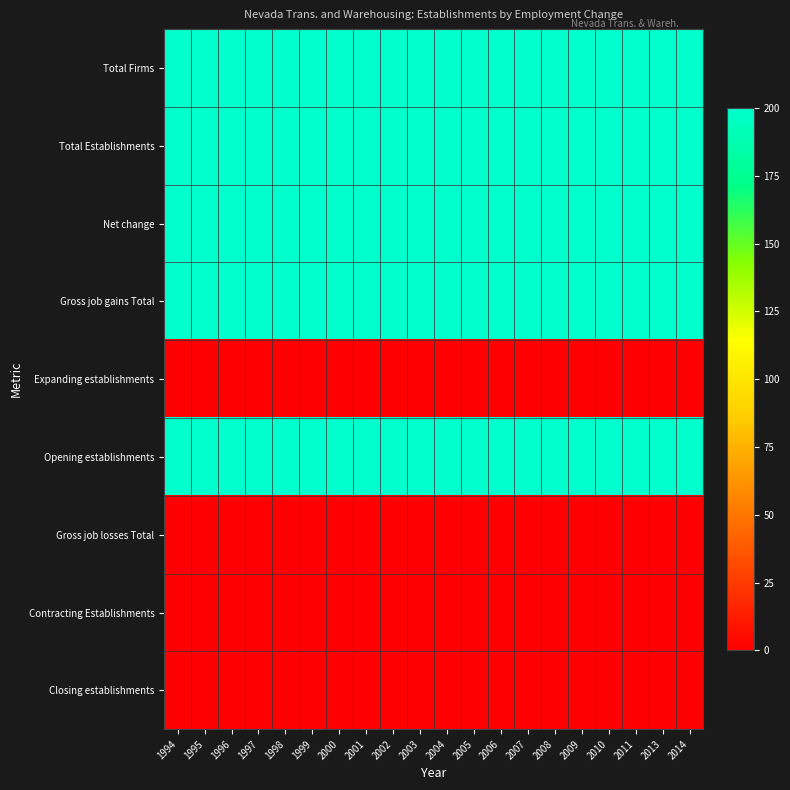

Reading right to left, transcribe all the data shown in this chart.

Total Firms: 2014=200	2013=200	2011=200	2010=200	2009=200	2008=200	2007=200	2006=200	2005=200	2004=200	2003=200	2002=200	2001=200	2000=200	1999=200	1998=200	1997=200	1996=200	1995=200	1994=200
Total Establishments: 2014=200	2013=200	2011=200	2010=200	2009=200	2008=200	2007=200	2006=200	2005=200	2004=200	2003=200	2002=200	2001=200	2000=200	1999=200	1998=200	1997=200	1996=200	1995=200	1994=200
Net change: 2014=200	2013=200	2011=200	2010=200	2009=200	2008=200	2007=200	2006=200	2005=200	2004=200	2003=200	2002=200	2001=200	2000=200	1999=200	1998=200	1997=200	1996=200	1995=200	1994=200
Gross job gains Total: 2014=200	2013=200	2011=200	2010=200	2009=200	2008=200	2007=200	2006=200	2005=200	2004=200	2003=200	2002=200	2001=200	2000=200	1999=200	1998=200	1997=200	1996=200	1995=200	1994=200
Expanding establishments: 2014=0	2013=0	2011=0	2010=0	2009=0	2008=0	2007=0	2006=0	2005=0	2004=0	2003=0	2002=0	2001=0	2000=0	1999=0	1998=0	1997=0	1996=0	1995=0	1994=0
Opening establishments: 2014=200	2013=200	2011=200	2010=200	2009=200	2008=200	2007=200	2006=200	2005=200	2004=200	2003=200	2002=200	2001=200	2000=200	1999=200	1998=200	1997=200	1996=200	1995=200	1994=200
Gross job losses Total: 2014=0	2013=0	2011=0	2010=0	2009=0	2008=0	2007=0	2006=0	2005=0	2004=0	2003=0	2002=0	2001=0	2000=0	1999=0	1998=0	1997=0	1996=0	1995=0	1994=0
Contracting Establishments: 2014=0	2013=0	2011=0	2010=0	2009=0	2008=0	2007=0	2006=0	2005=0	2004=0	2003=0	2002=0	2001=0	2000=0	1999=0	1998=0	1997=0	1996=0	1995=0	1994=0
Closing establishments: 2014=0	2013=0	2011=0	2010=0	2009=0	2008=0	2007=0	2006=0	2005=0	2004=0	2003=0	2002=0	2001=0	2000=0	1999=0	1998=0	1997=0	1996=0	1995=0	1994=0